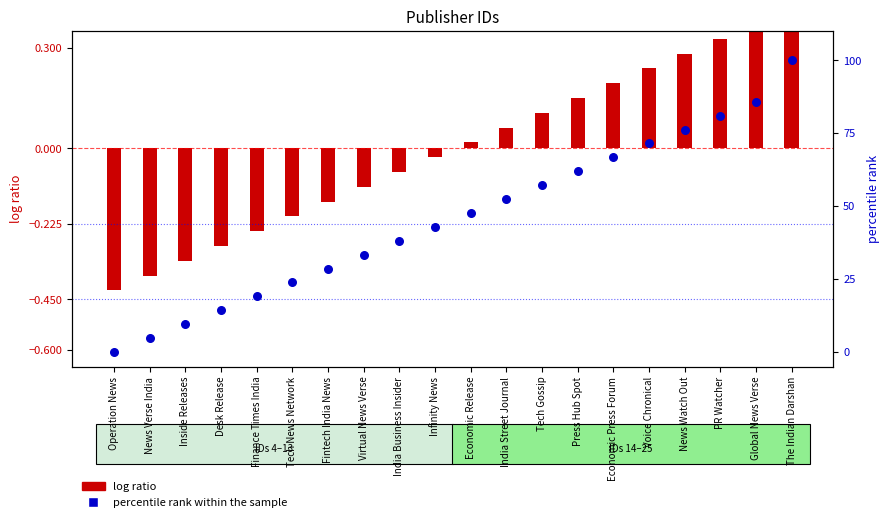

What are all the series names shown in the legend?

log ratio, percentile rank within the sample